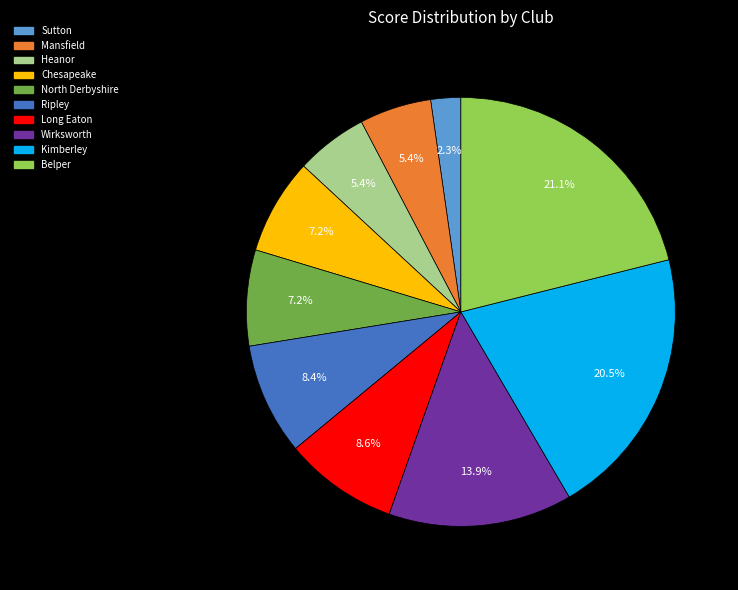

Which slice is the smallest?

Sutton